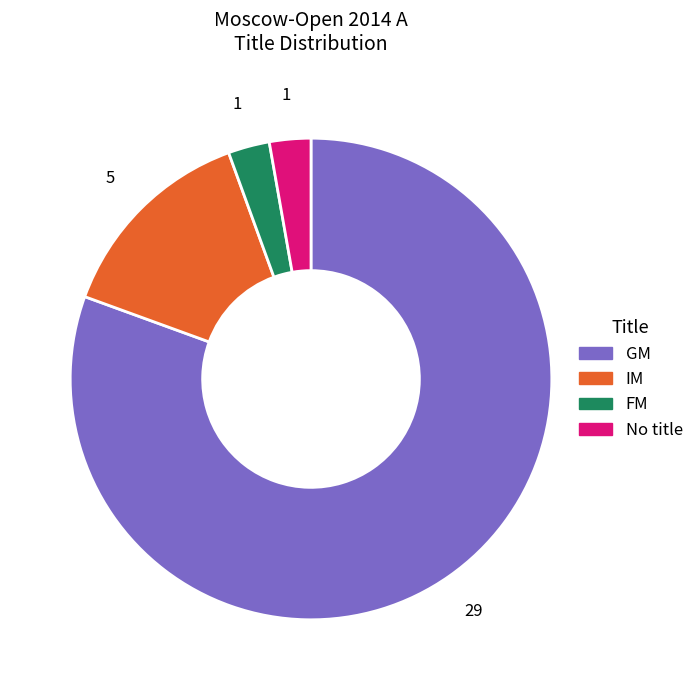

Is there a majority slice in this chart?

Yes